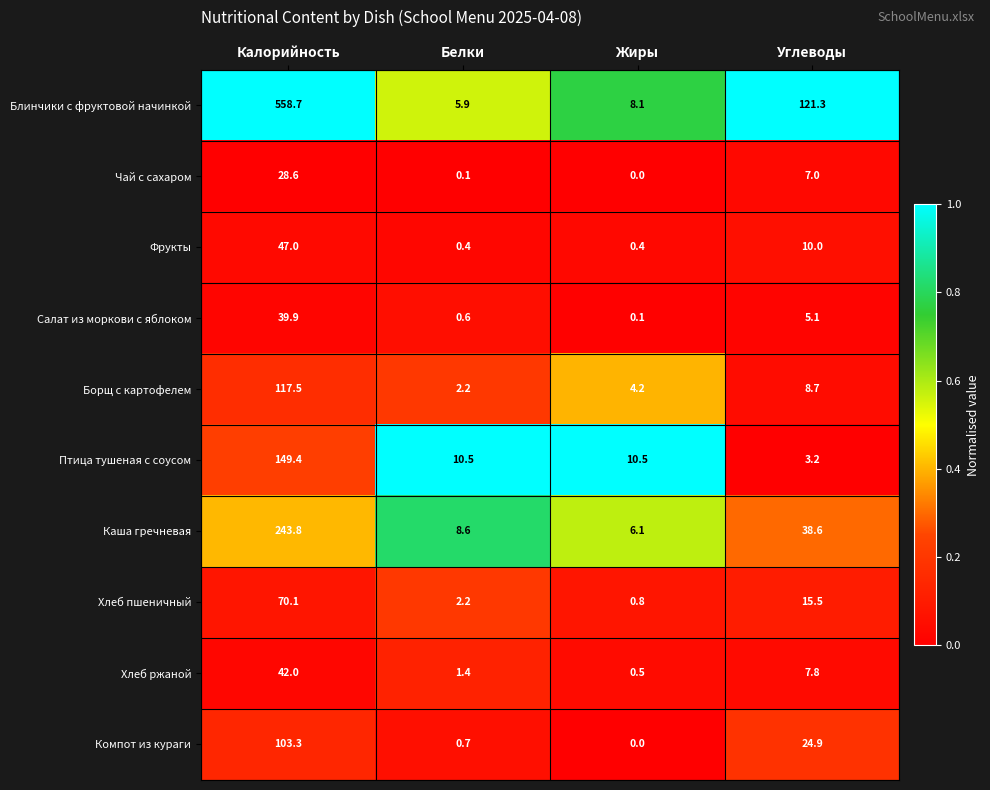

The value of Птица тушеная с соусом at Белки is 10.5. True or false?

True